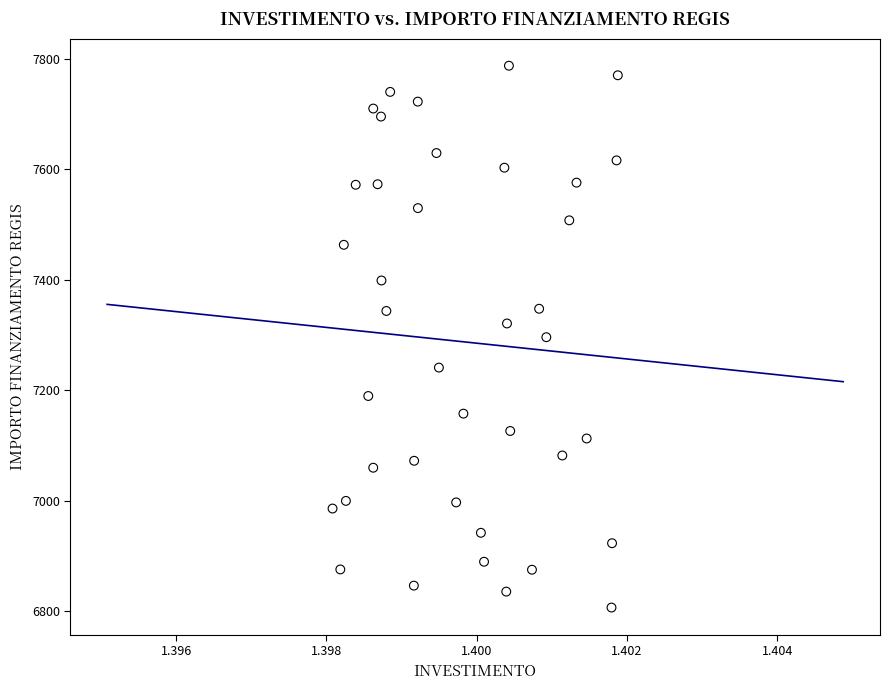

What is the range of Y values (max minus min)?

981.4